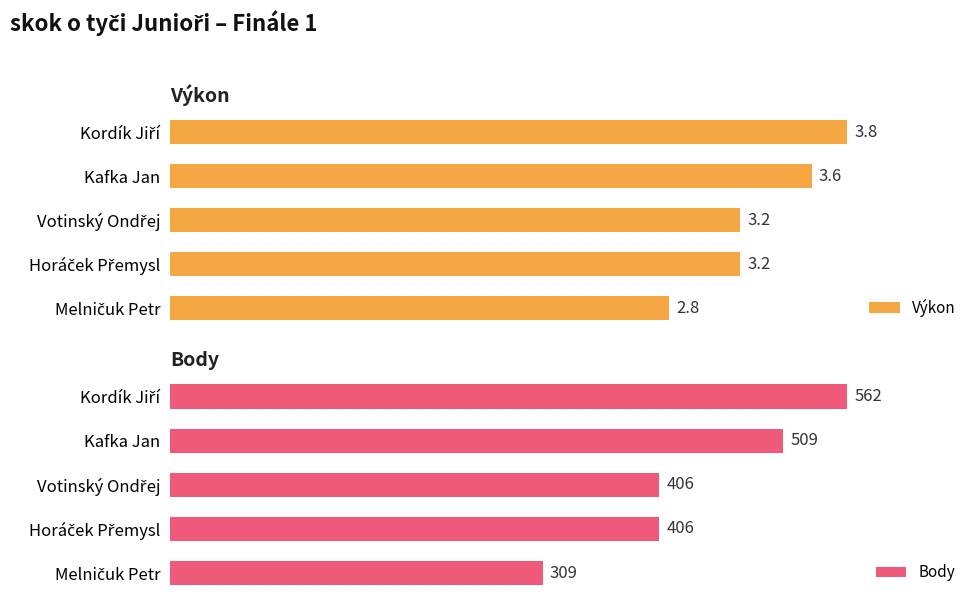

What is the difference between the maximum and minimum values in the Body series?

253.0